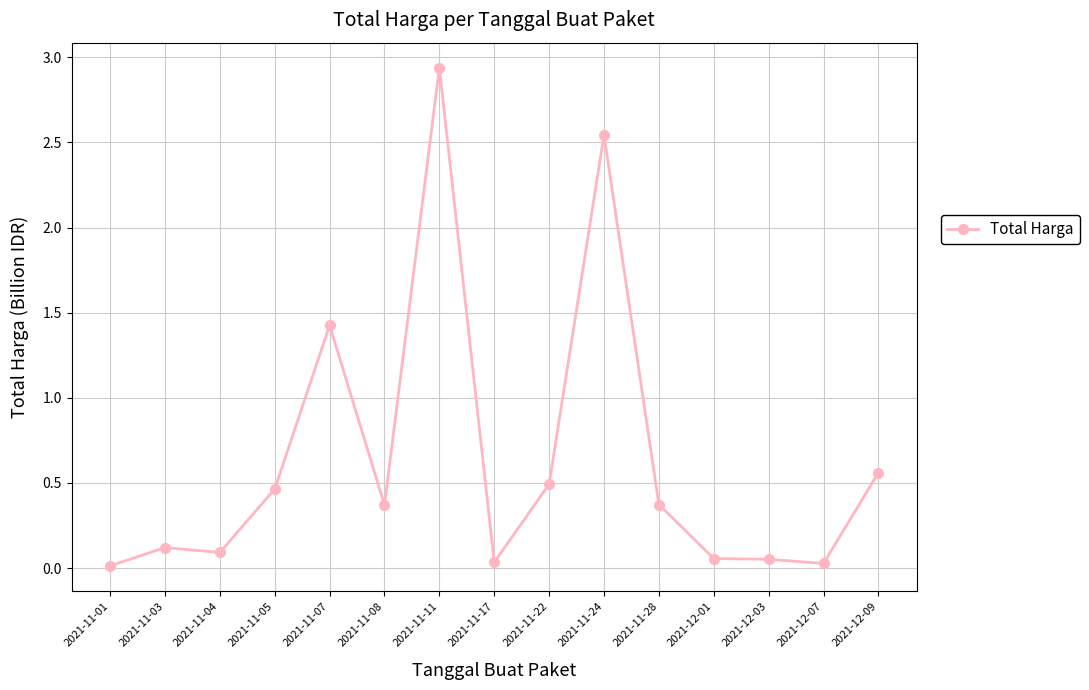

What is the sum of the values at 2021-11-11 and 2021-11-17?

3.0